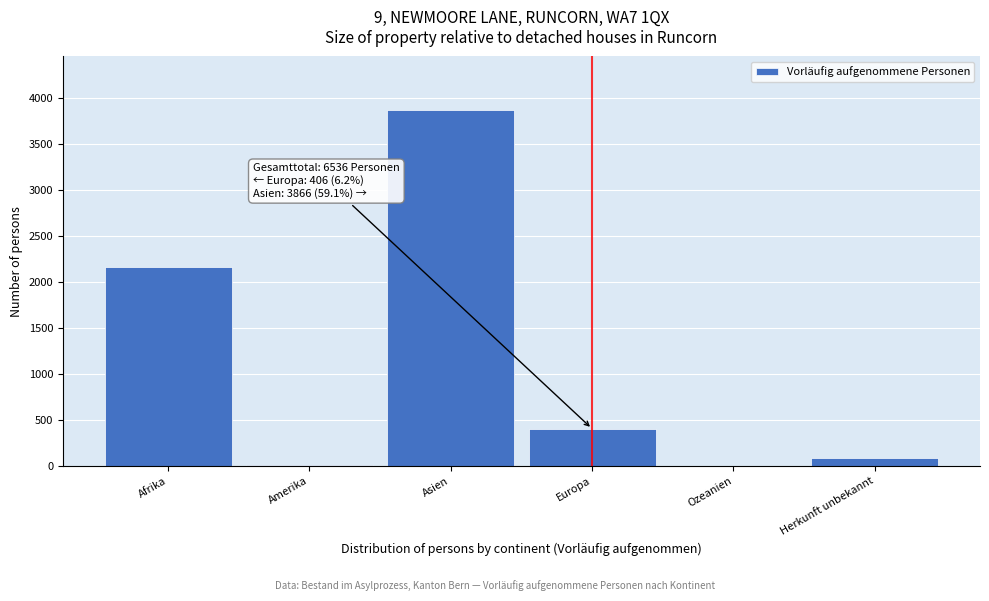

What is the maximum value shown in the chart?

3866